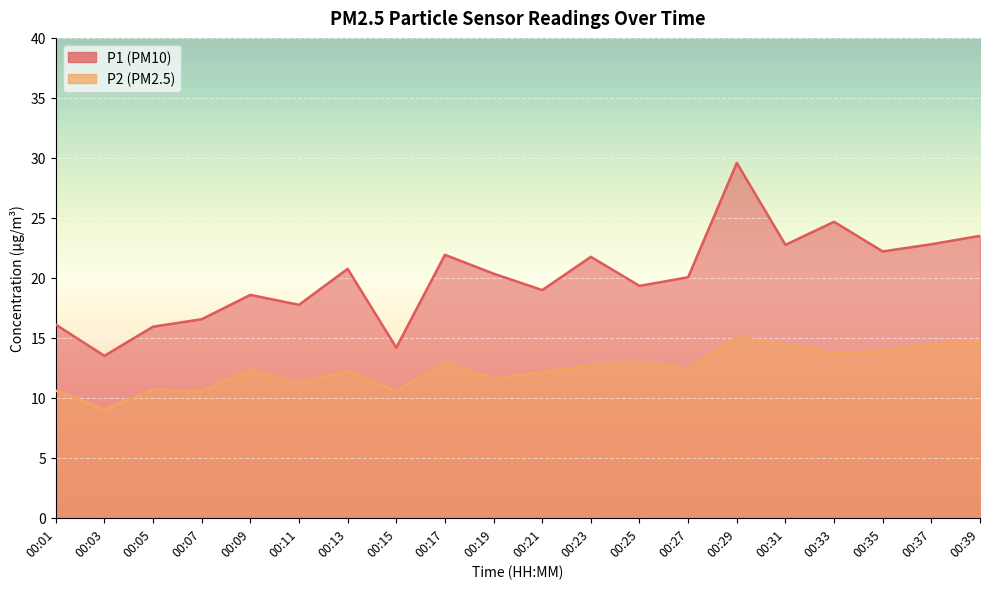

What is the value of the P1 point at the 8th from the left?

14.2